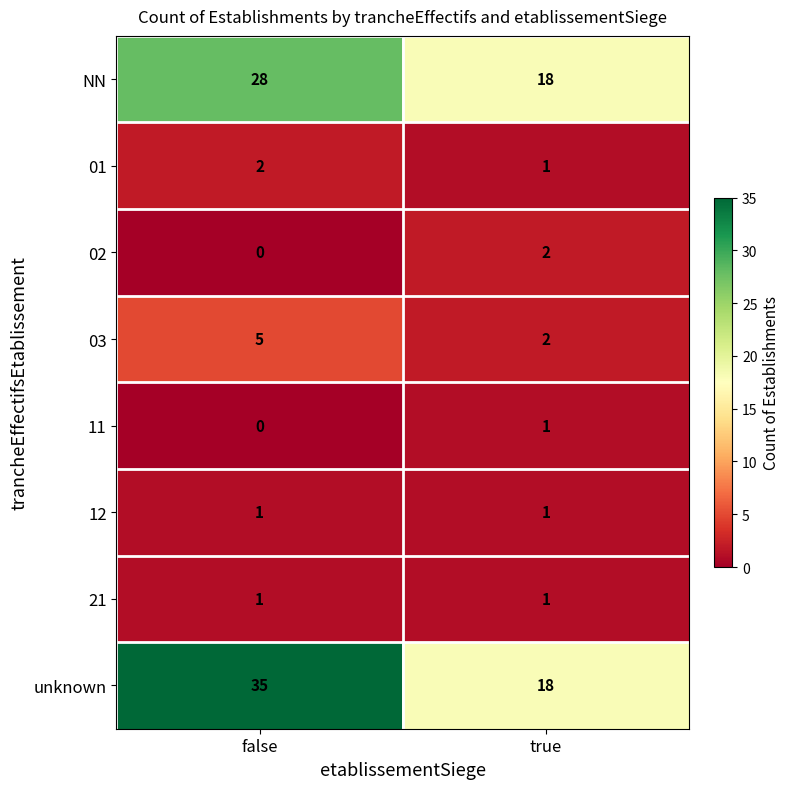

What is the difference between the NN values at true and false?

10